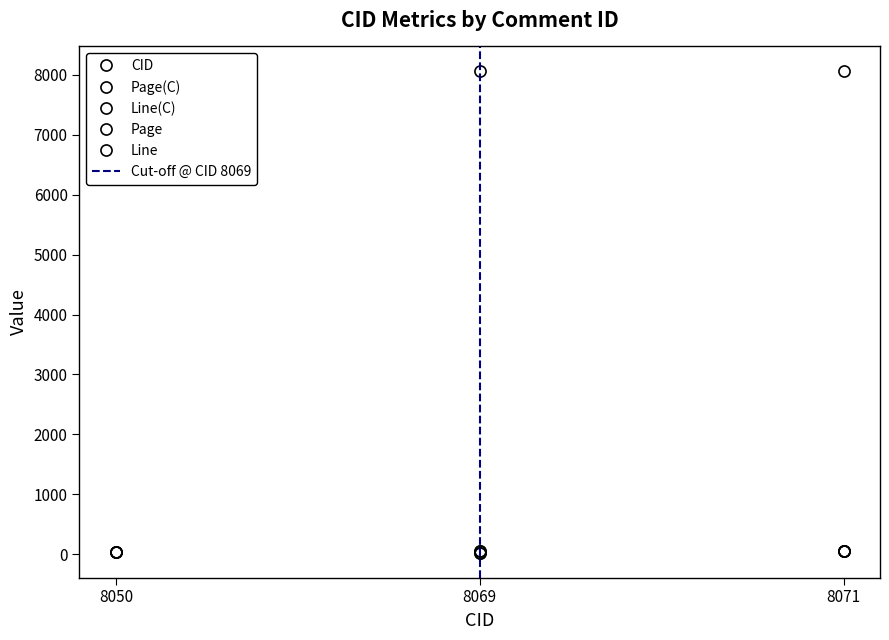

Which category has the highest value across all series?

8071